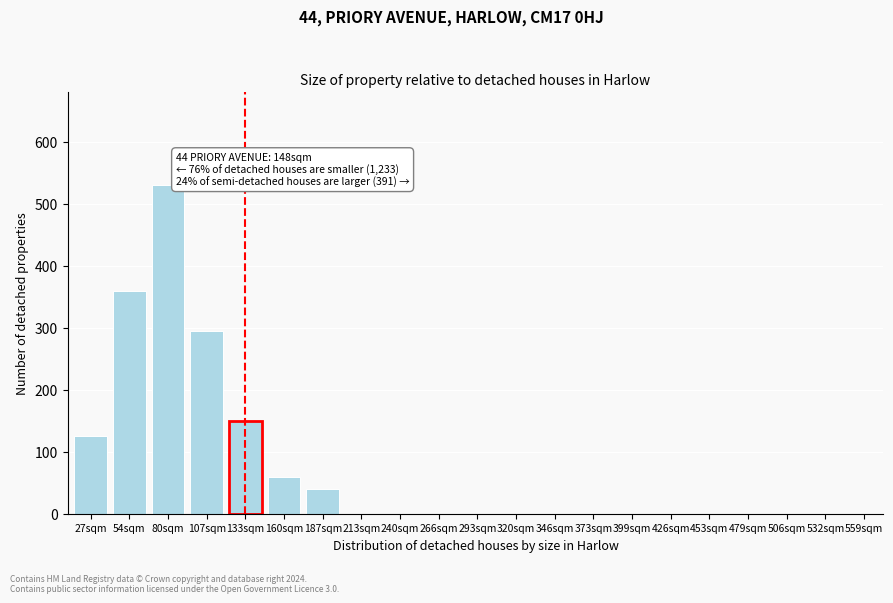

Reading left to right, what are all the values shown in this chart?

27sqm=125	54sqm=360	80sqm=530	107sqm=295	133sqm=150	160sqm=60	187sqm=40	213sqm=0	240sqm=0	266sqm=0	293sqm=0	320sqm=0	346sqm=0	373sqm=0	399sqm=0	426sqm=0	453sqm=0	479sqm=0	506sqm=0	532sqm=0	559sqm=0